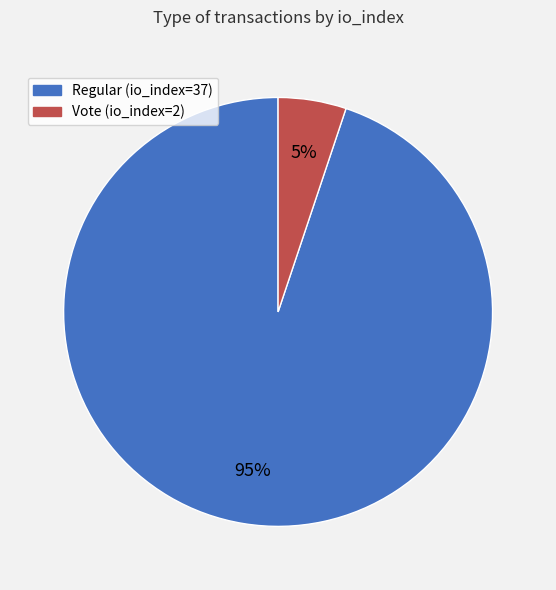

Which category has the smallest portion of the pie?

Vote (io_index=2)